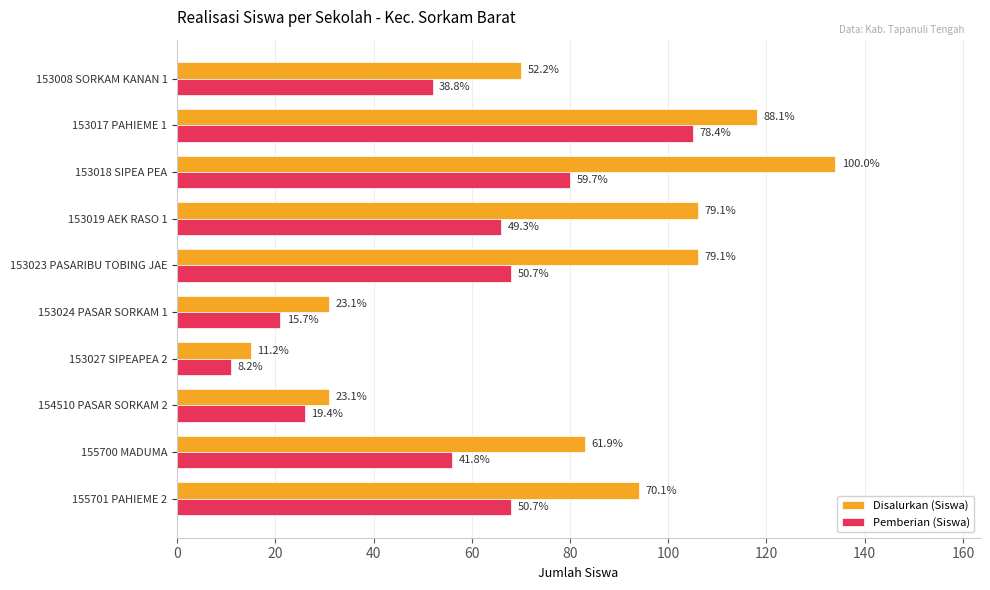

What is the lowest value of the Pemberian (Siswa) series?

11